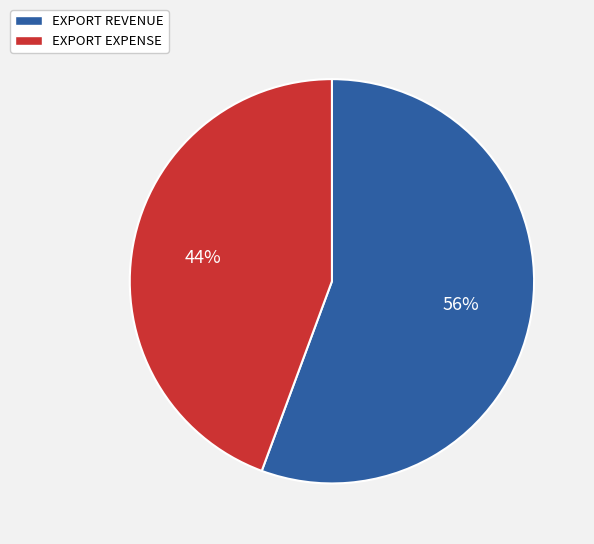

The EXPORT EXPENSE slice represents 32% of the pie. True or false?

False